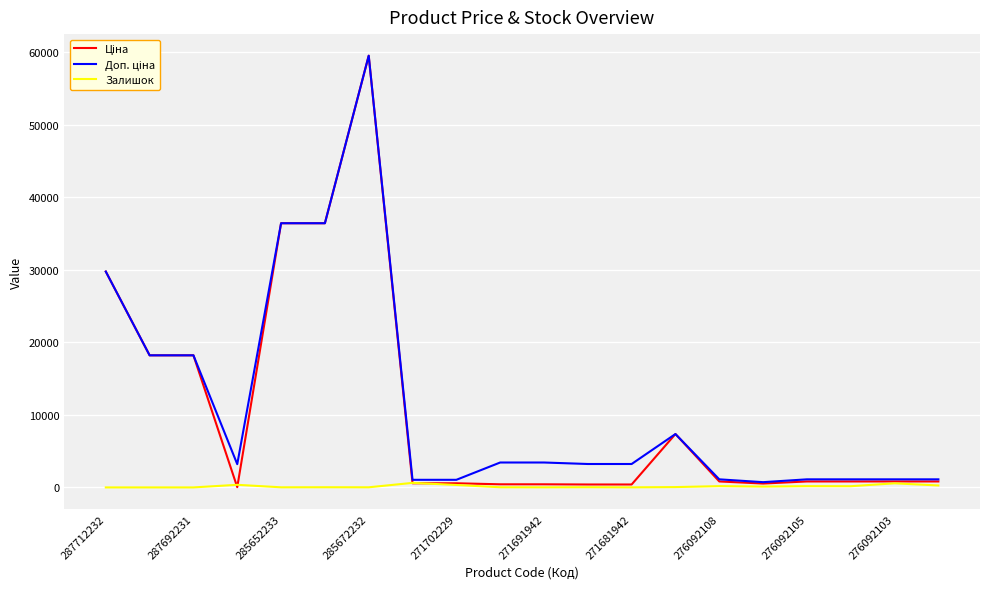

Which category has the highest value across all series?

285672232